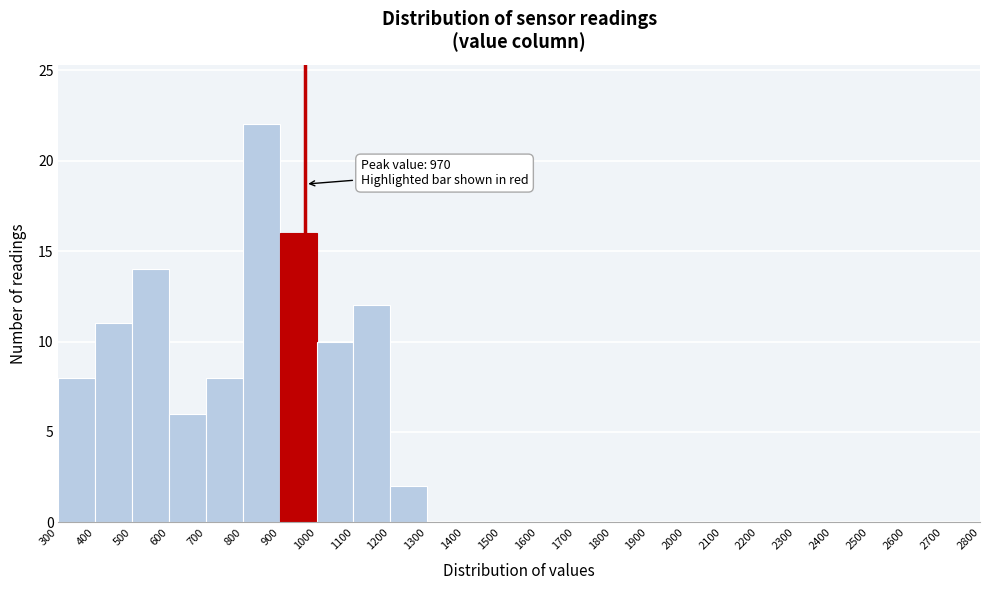

Which range on the x-axis has the tallest bar?

800 to 900